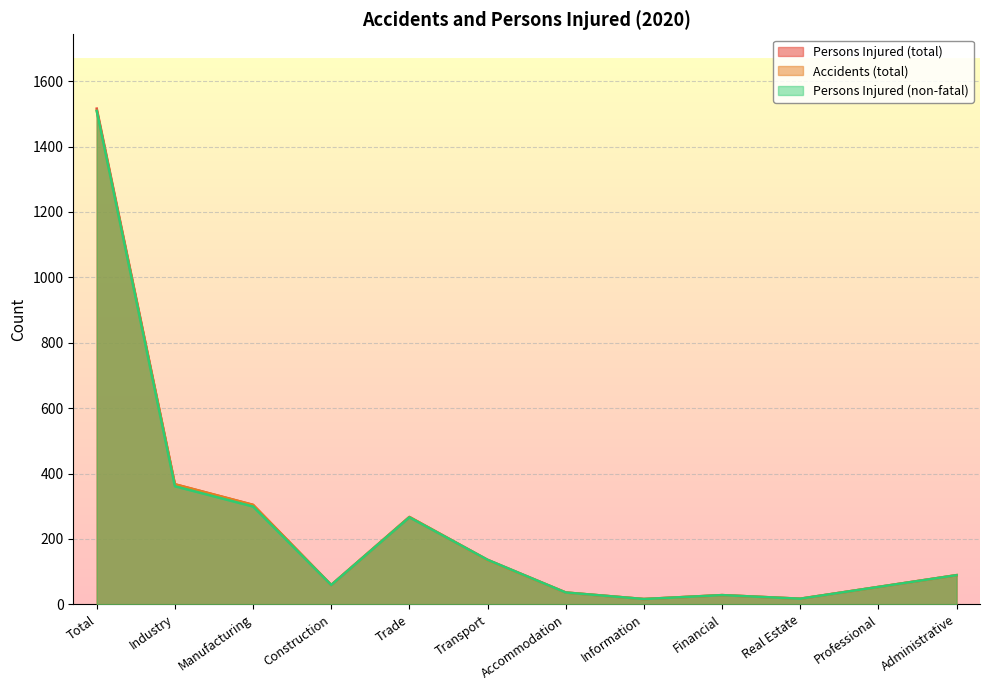

True or false: Persons Injured (non-fatal) has a value of 136 at Transport.

True